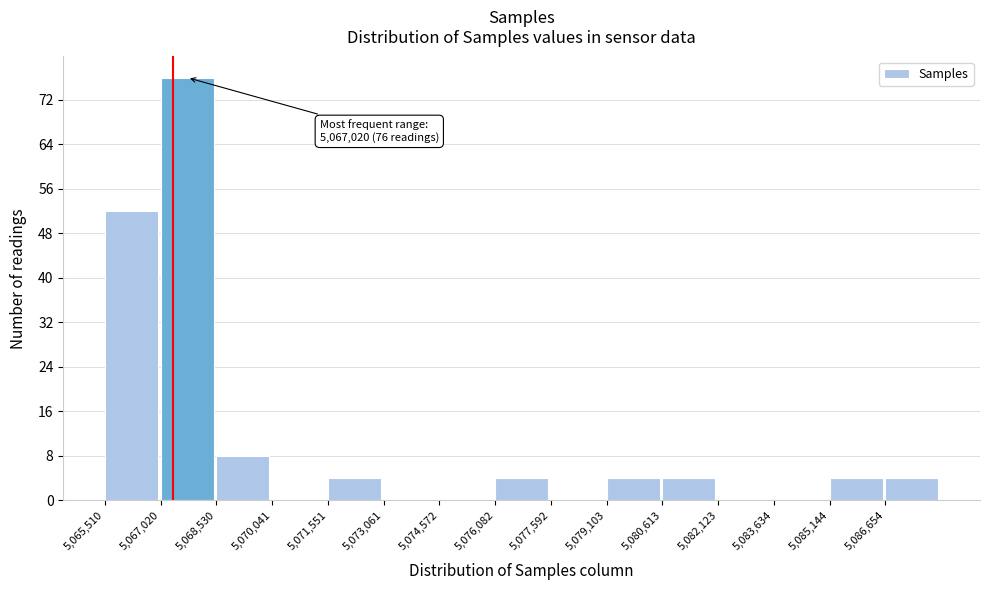

Over which range of the x-axis is the bar tallest?

5067000 to 5068600